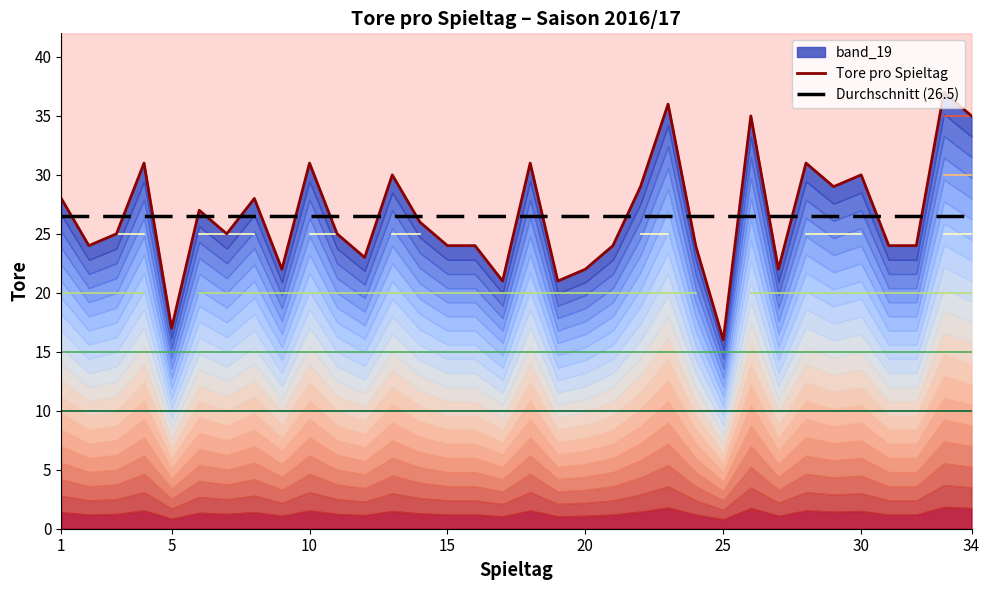

Which category has the lowest value across all series?

25